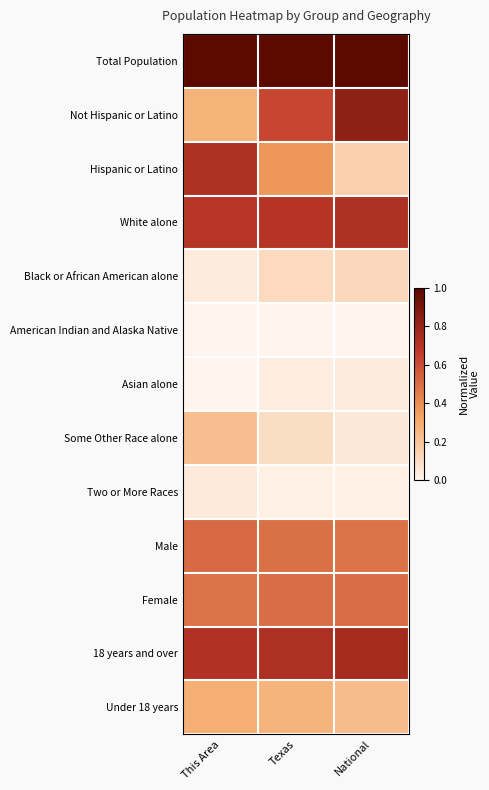

Which series has the largest total across all categories?

Total Population